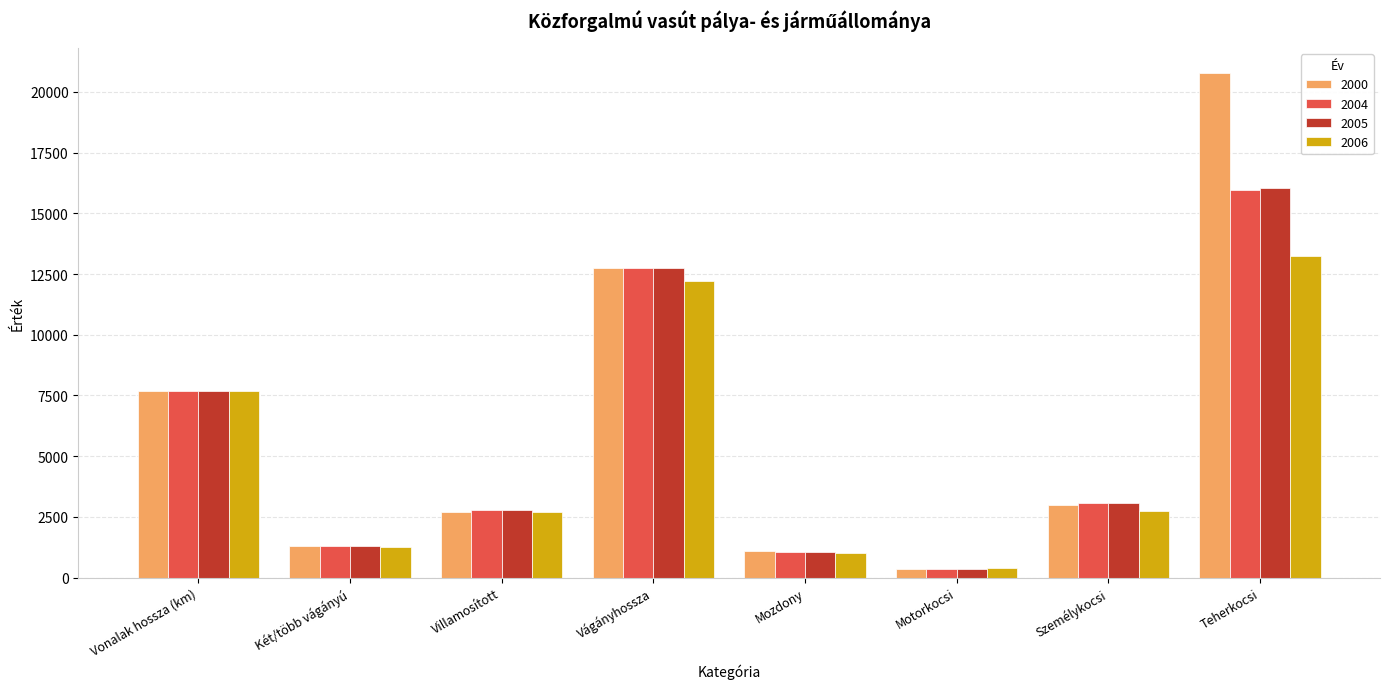

At which category is the sum across all series the highest?

Teherkocsi